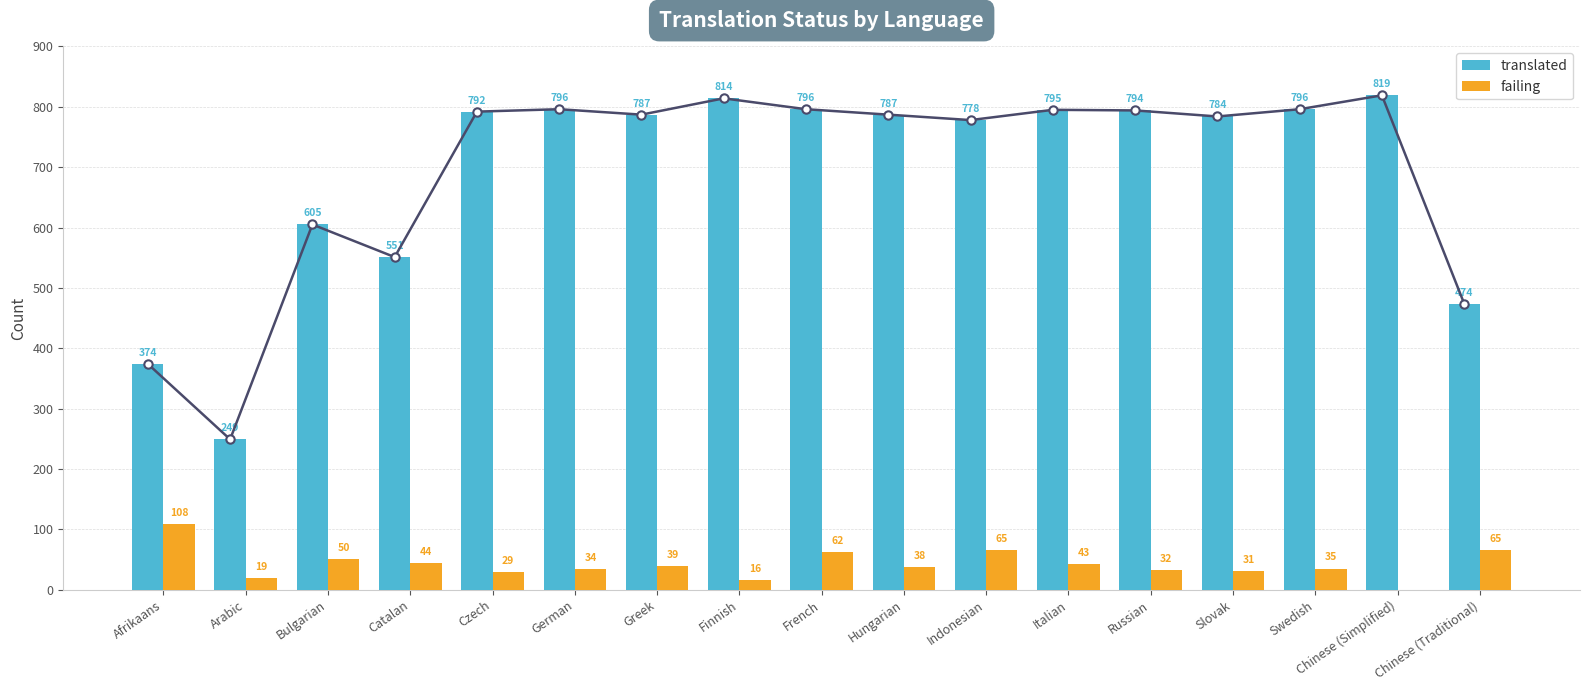

At which label does failing first exceed 38?

Afrikaans